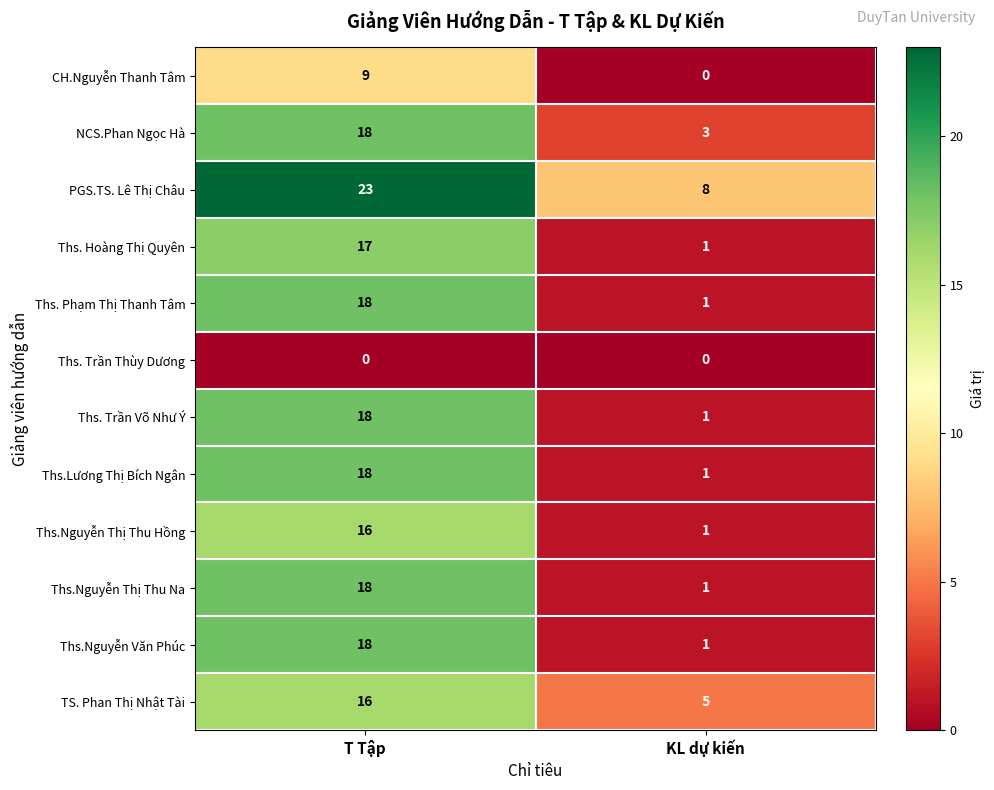

What is the difference between the Ths.Lương Thị Bích Ngân values at KL dự kiến and T Tập?

17